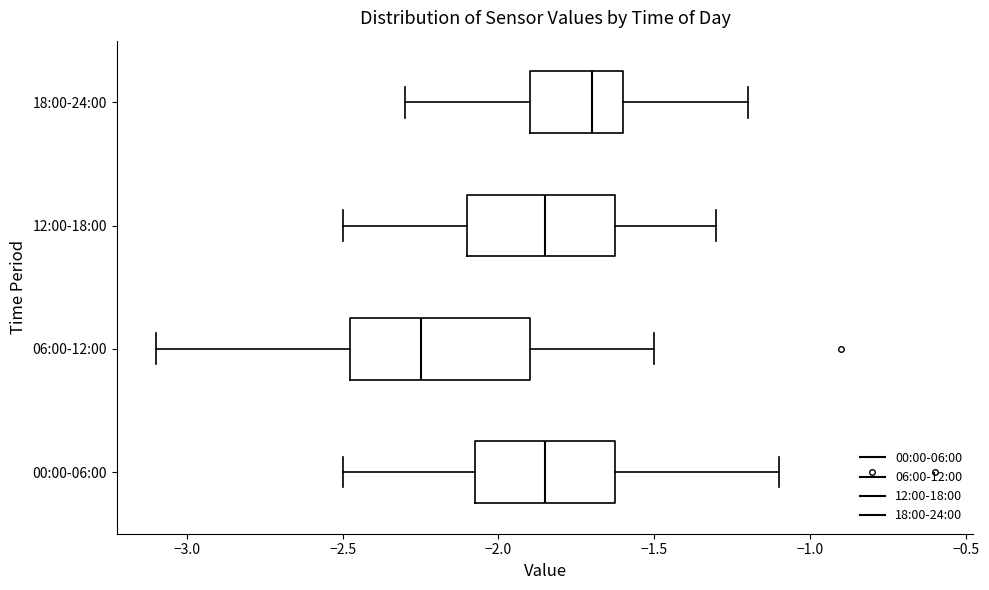

Reading bottom to top, transcribe this box plot: for each box, give where its median line is, the range the box spans, and where its two whiskers end, as read against the x-axis. The values are not printed on the chart, so give them approximately, as read against the axis.

00:00-06:00: median -1.85, box -2.05 to -1.60, whiskers -2.50 to -1.10
06:00-12:00: median -2.25, box -2.45 to -1.90, whiskers -3.10 to -1.50
12:00-18:00: median -1.85, box -2.10 to -1.60, whiskers -2.50 to -1.30
18:00-24:00: median -1.70, box -1.90 to -1.60, whiskers -2.30 to -1.20